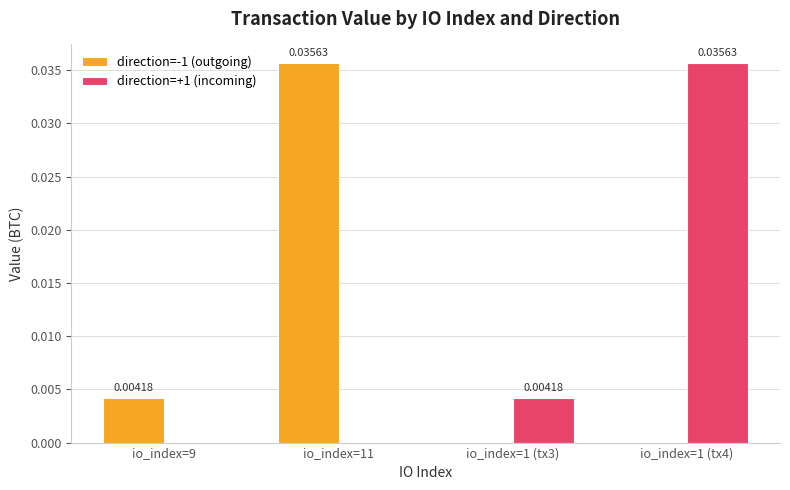

Is the value of direction=+1 (incoming) at io_index=1 (tx3) greater than the value of direction=-1 (outgoing) at io_index=1 (tx3)?

Yes